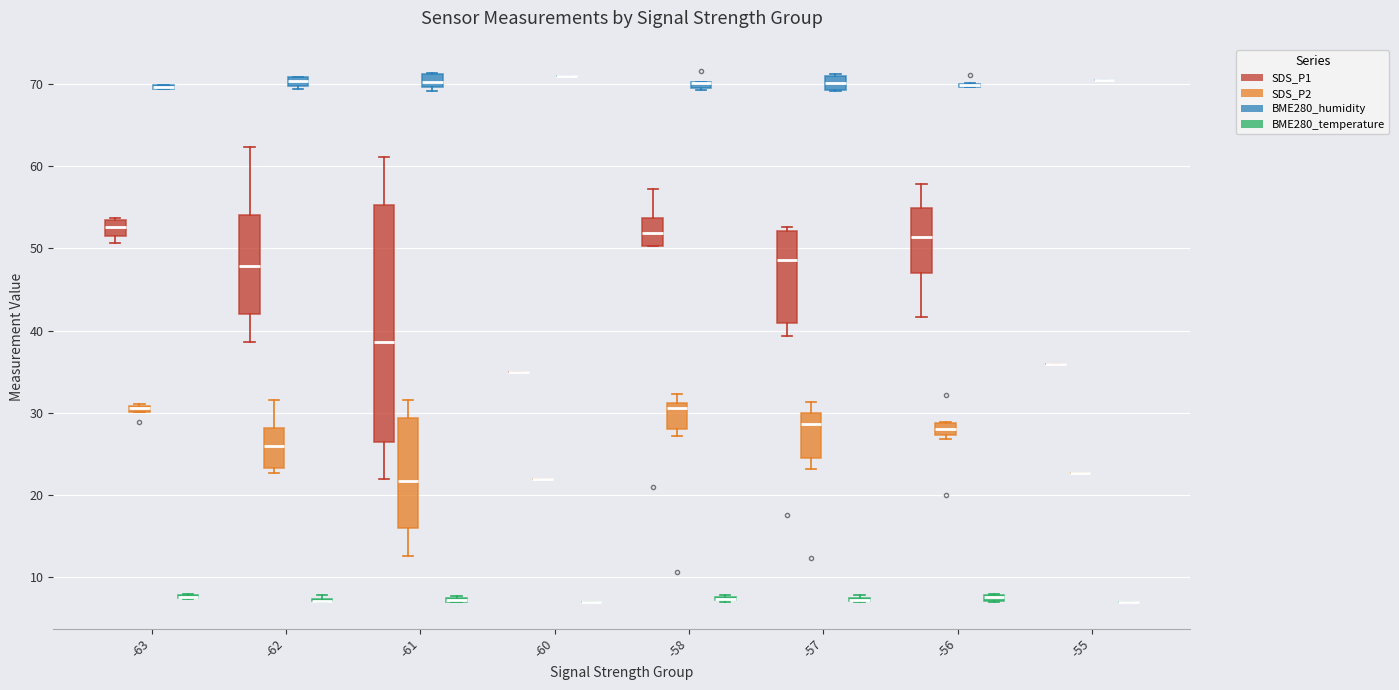

What is the value of the BME280_temperature bar at the 17th from the left?

7.4